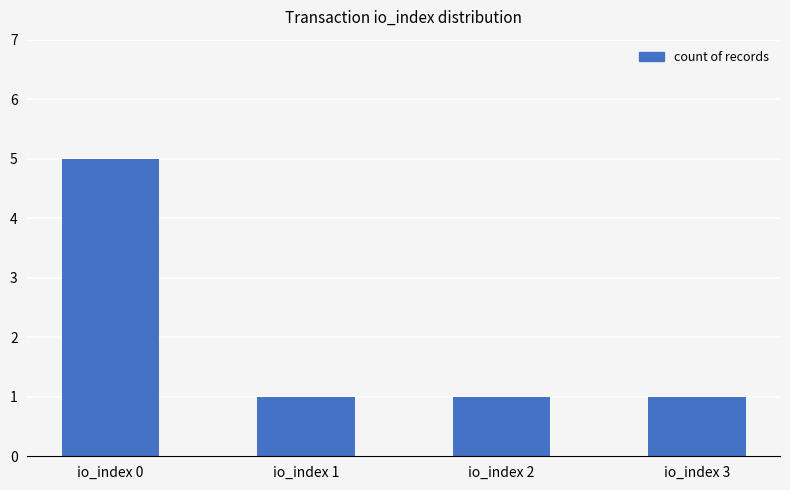

How many distinct data groups are displayed?

1